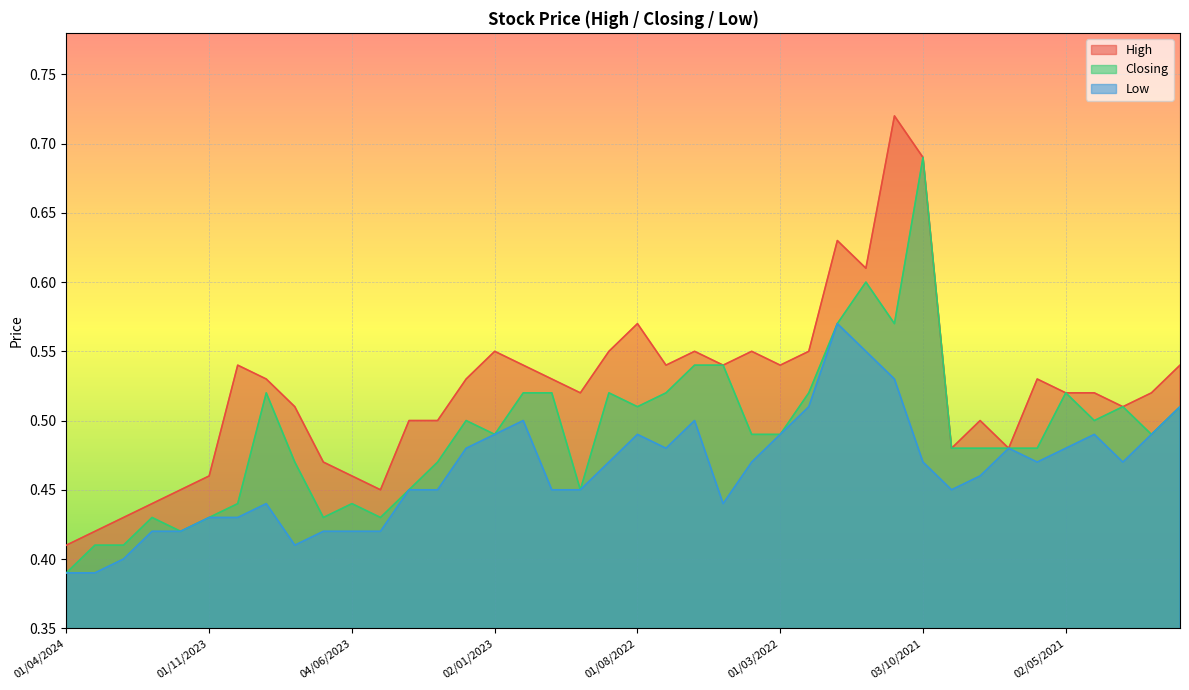

Count the number of data series in this chart.

3